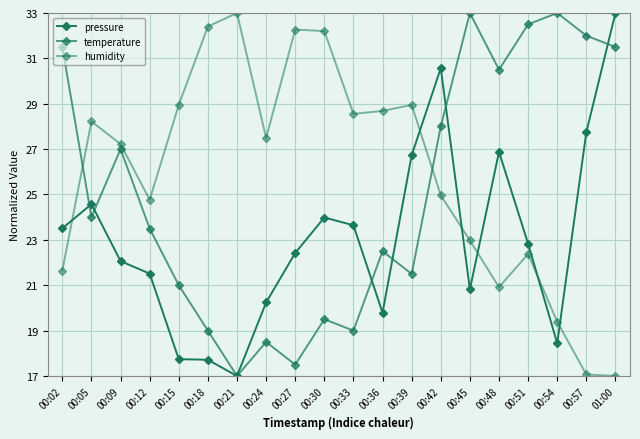

Does the chart display data point markers on the line(s)?

Yes